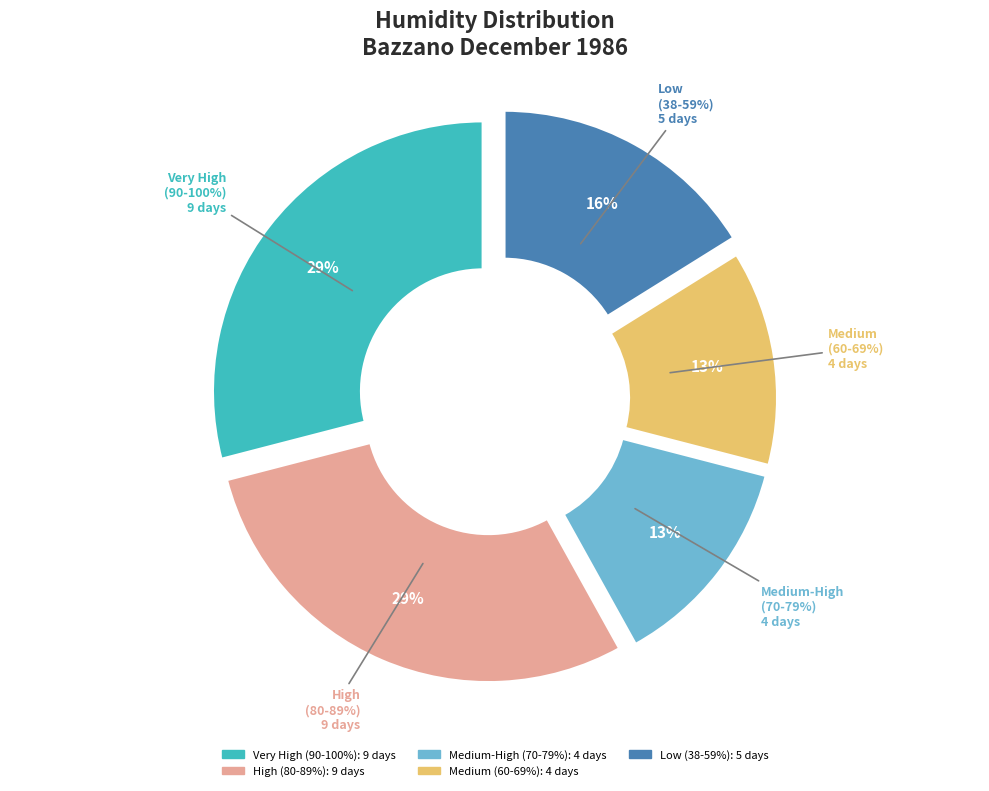

Is there a majority slice in this chart?

No